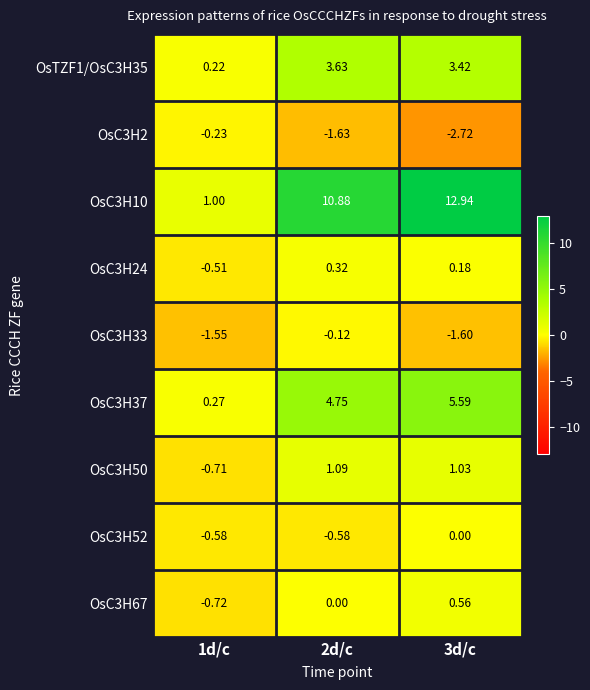

Is the value of OsC3H2 at 2d/c greater than the value of OsC3H24 at 3d/c?

No